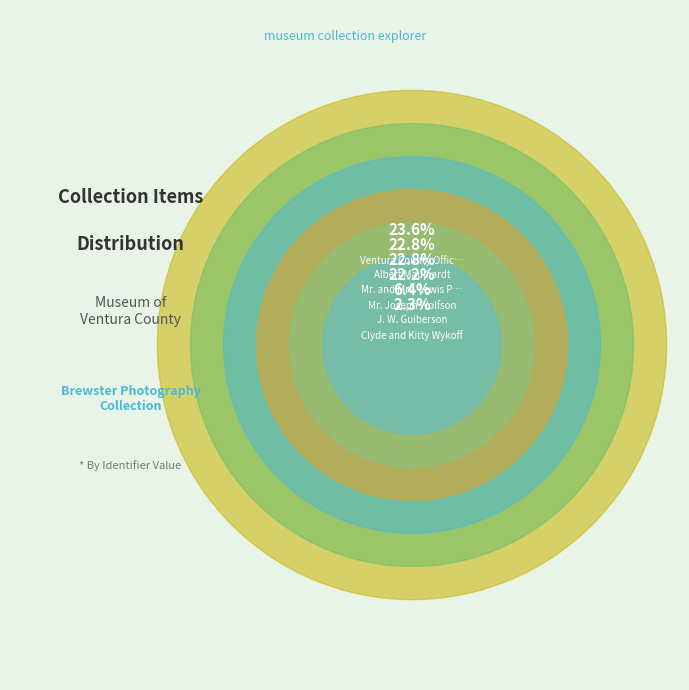

How much of the chart is everything except Mr. and Mrs. Lewis Pfeiler?

77.2%